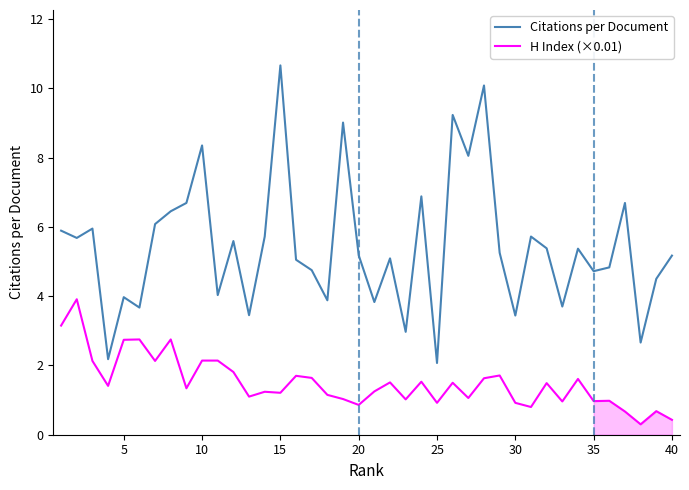

The value of H Index (×0.01) at 5 is 3.7. True or false?

False